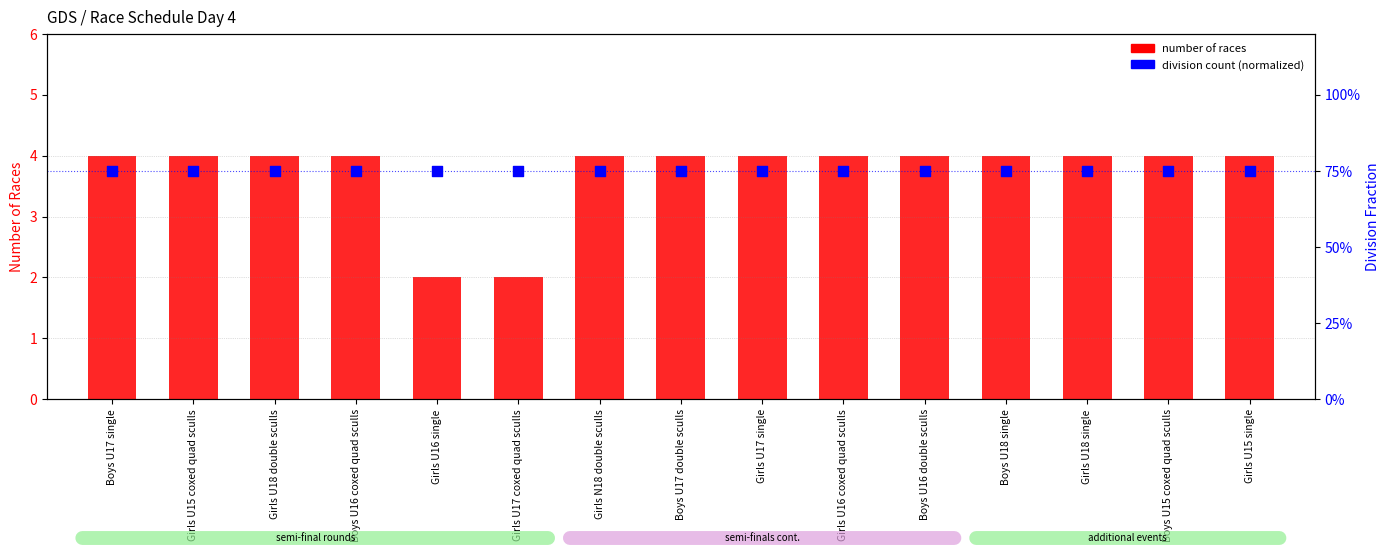

Is the value of division count (normalized) at Girls N18 double sculls greater than the value of number of races at Boys U16 coxed quad sculls?

Yes